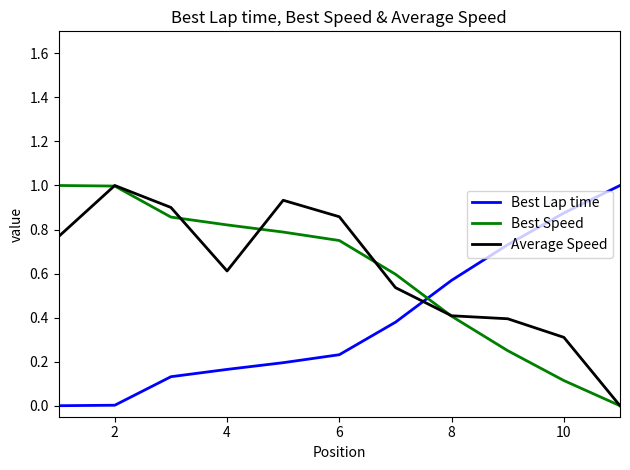

After their last crossing, which series has the higher values: Best Speed or Best Lap time?

Best Lap time